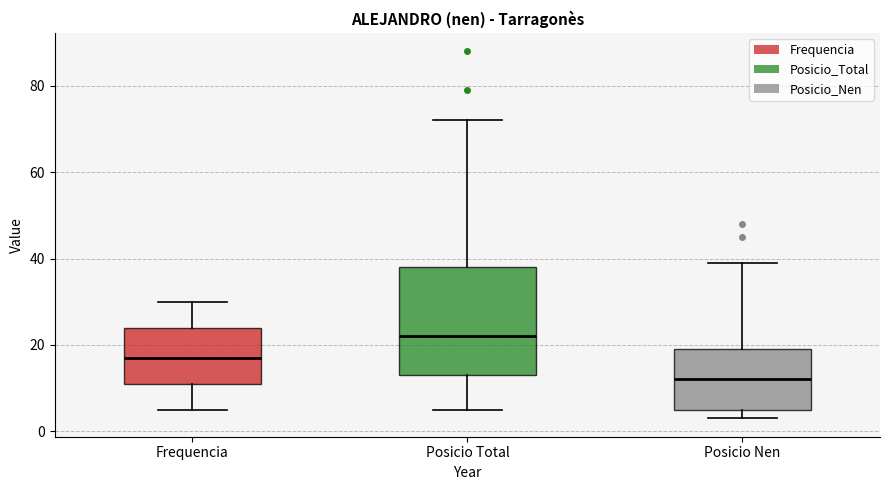

Where is the upper edge of the box for Frequencia on the y-axis? The values are not printed on the chart, so give them approximately, as read against the axis.

24